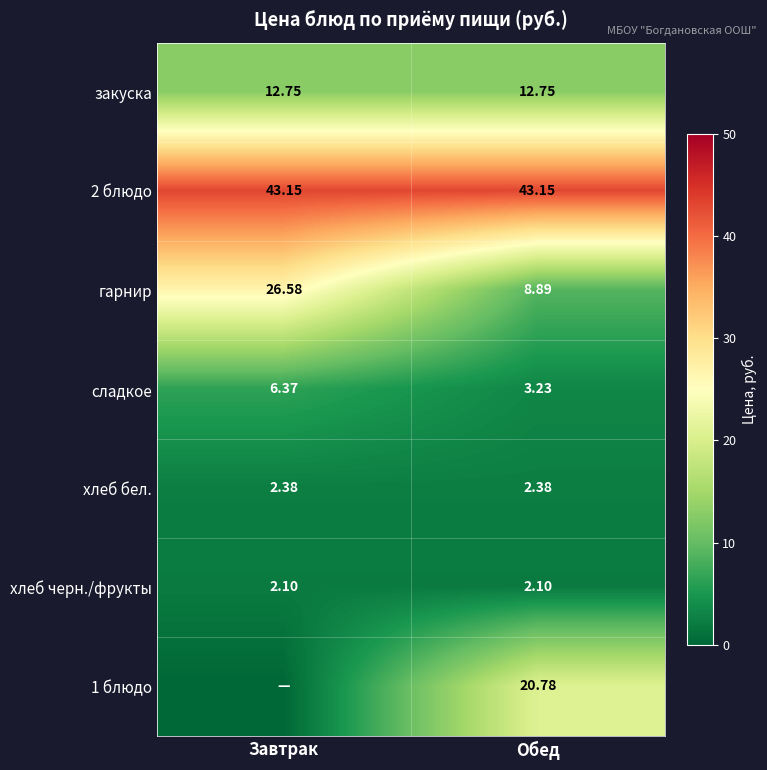

Is the value of закуска at Завтрак greater than the value of хлеб бел. at Завтрак?

Yes